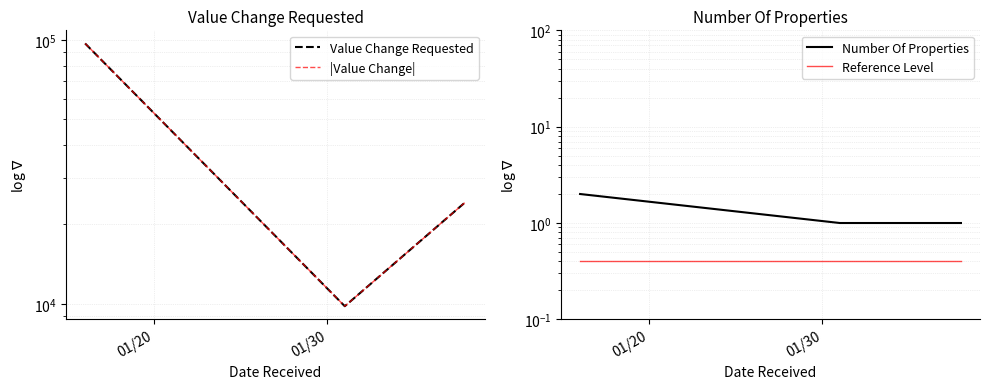

Is this an area chart (filled region under the line)?

No